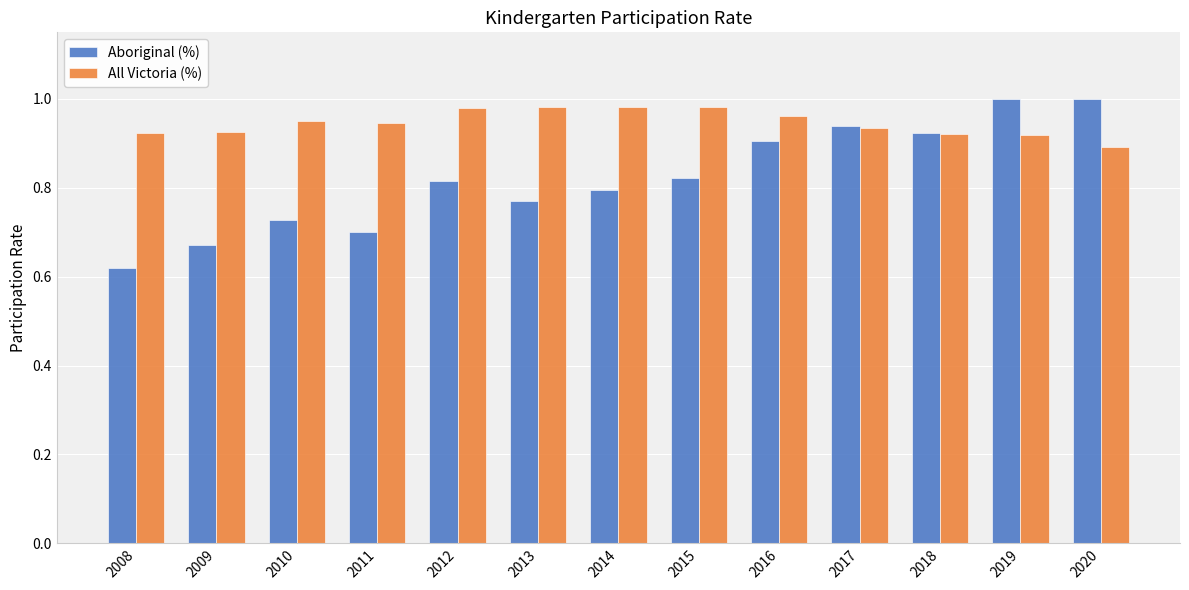

True or false: All Victoria (%) has a value of 0.9 at 2017.

True